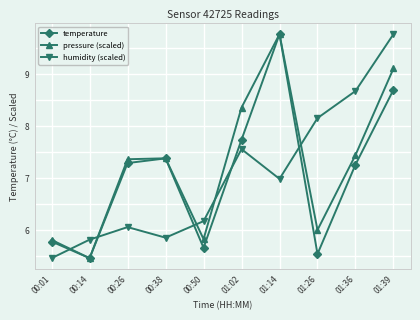

True or false: temperature and humidity (scaled) intersect in this chart.

True